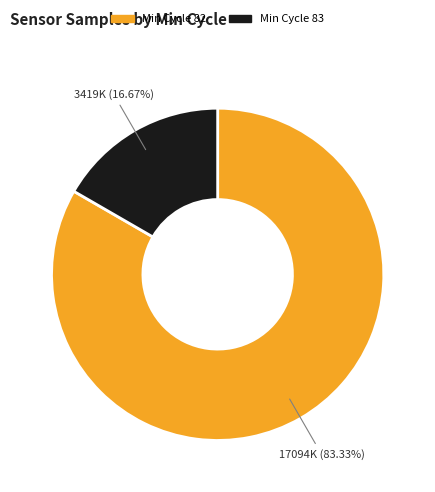

Is there any slice that represents more than half of the pie?

Yes